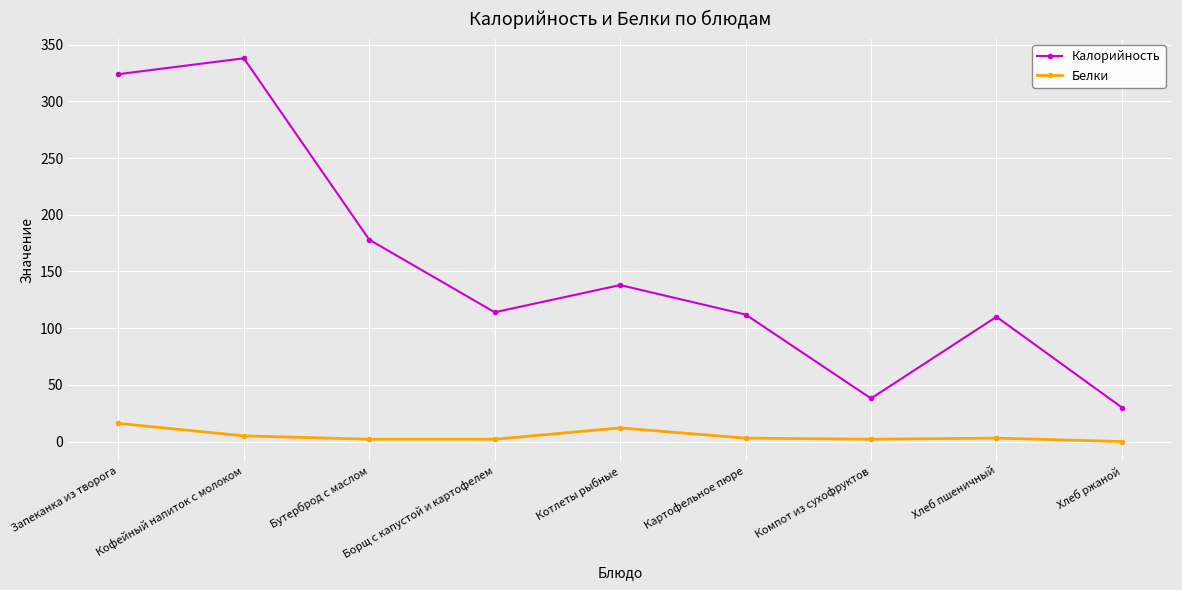

Which series has the largest range (max minus min)?

Калорийность